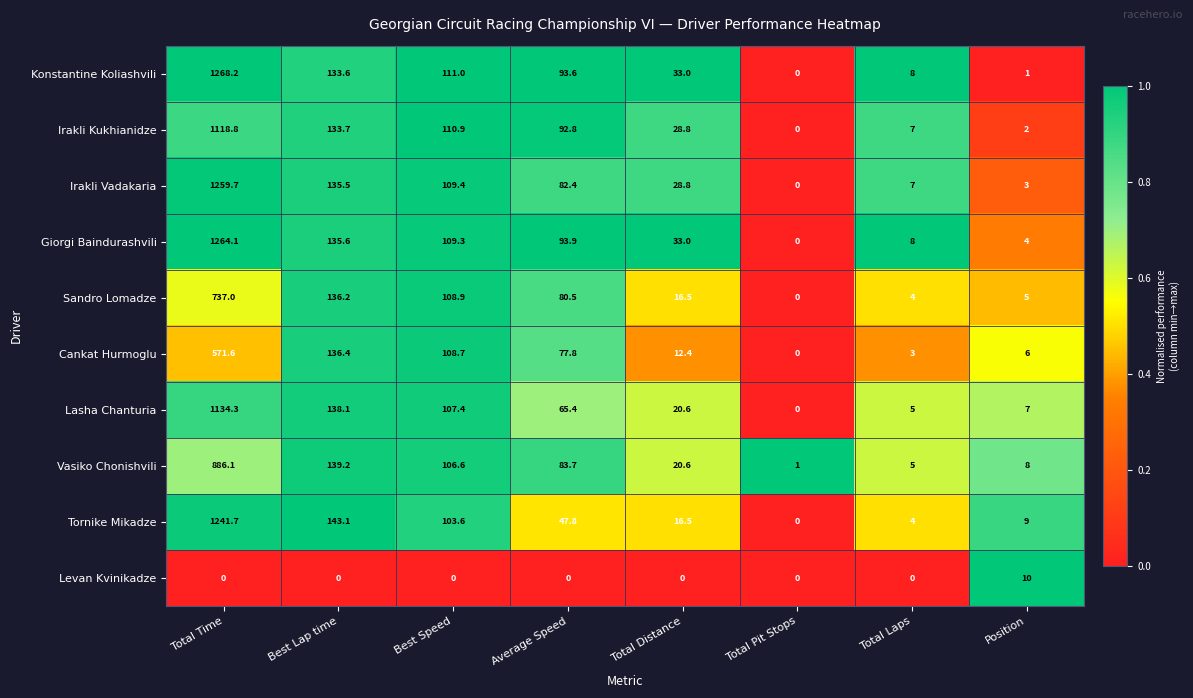

Which series has the widest spread of values?

Konstantine Koliashvili